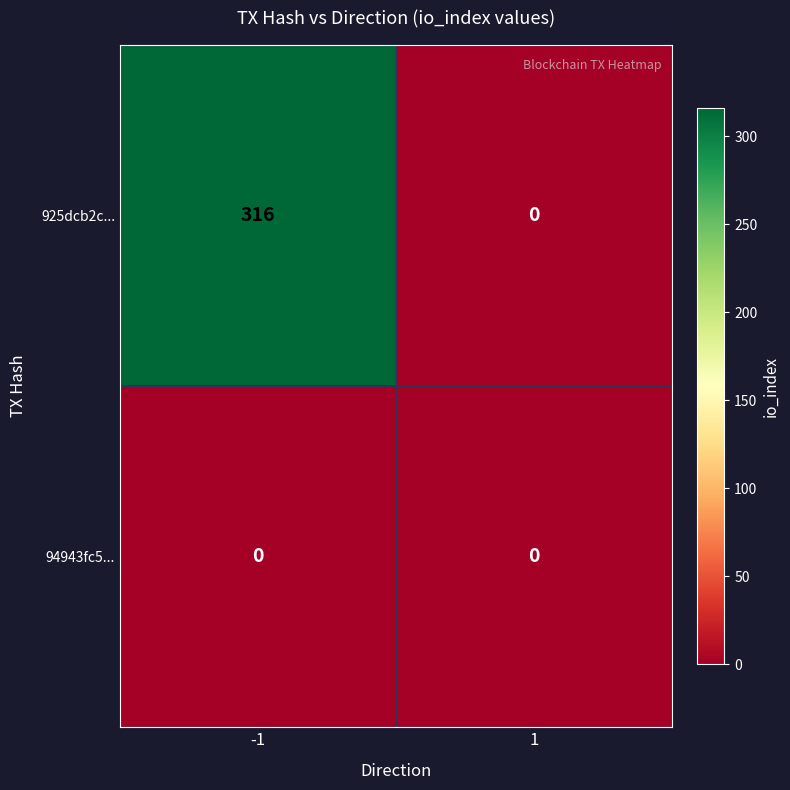

What is the total value across all series at -1?

316